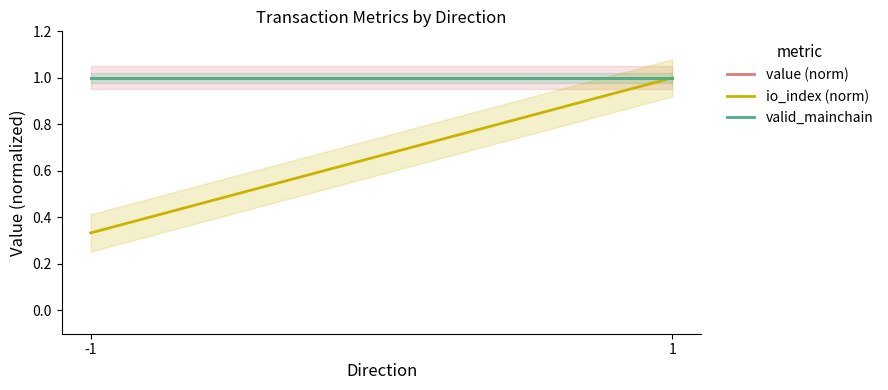

What is the value of the value (norm) point at the 1st from the left?

1.0